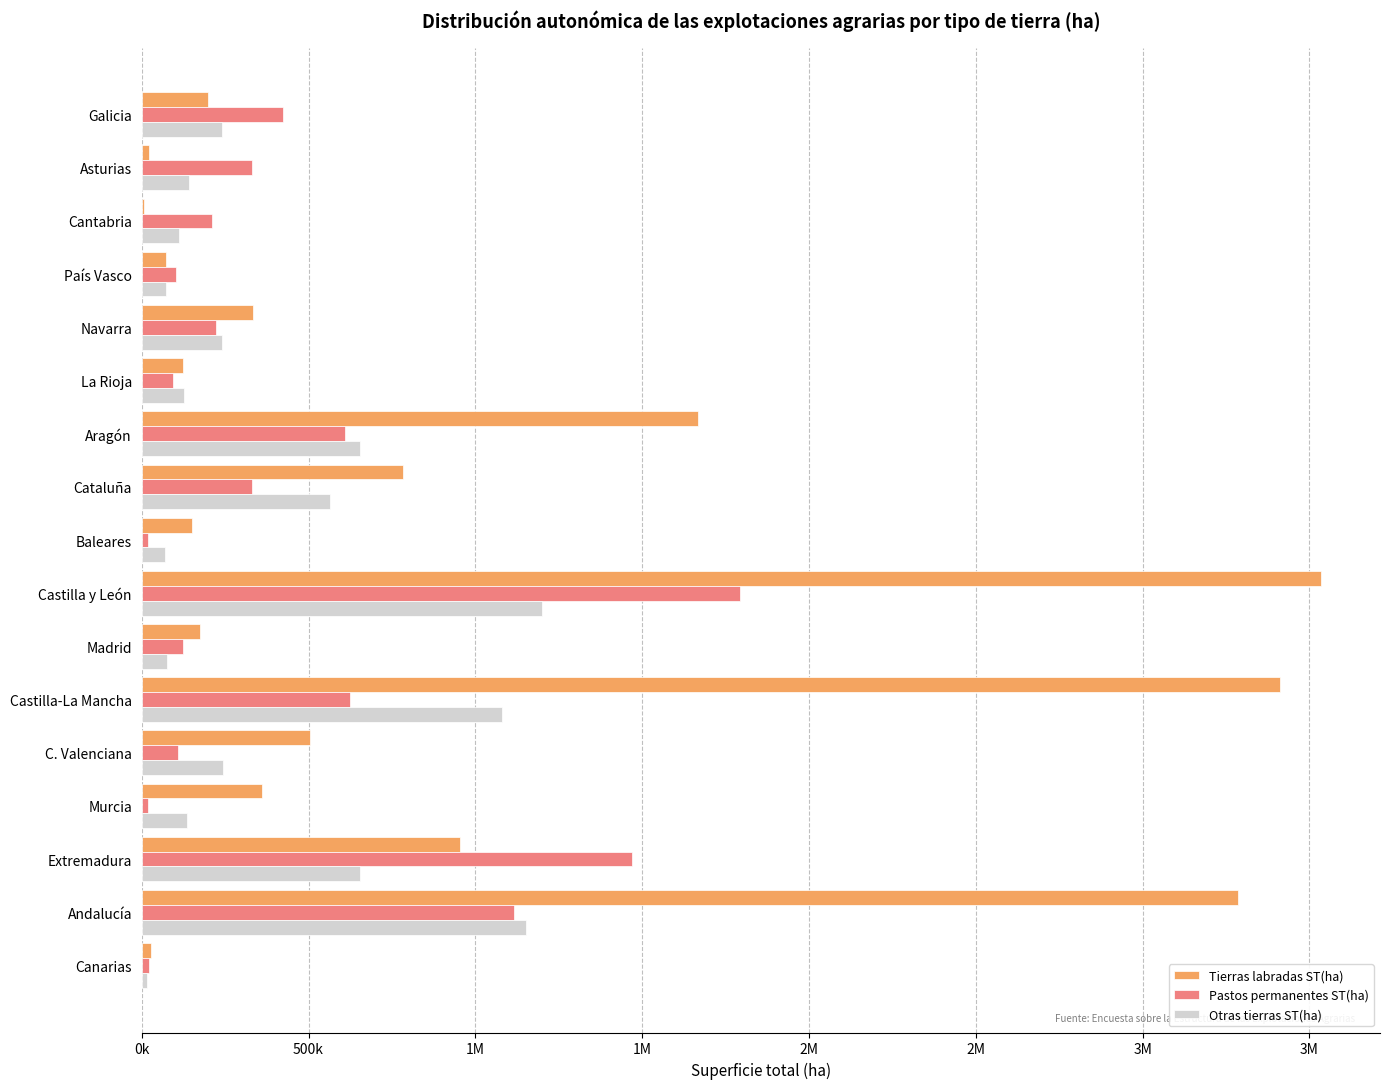

At how many categories does at least one series exceed 310993?

11